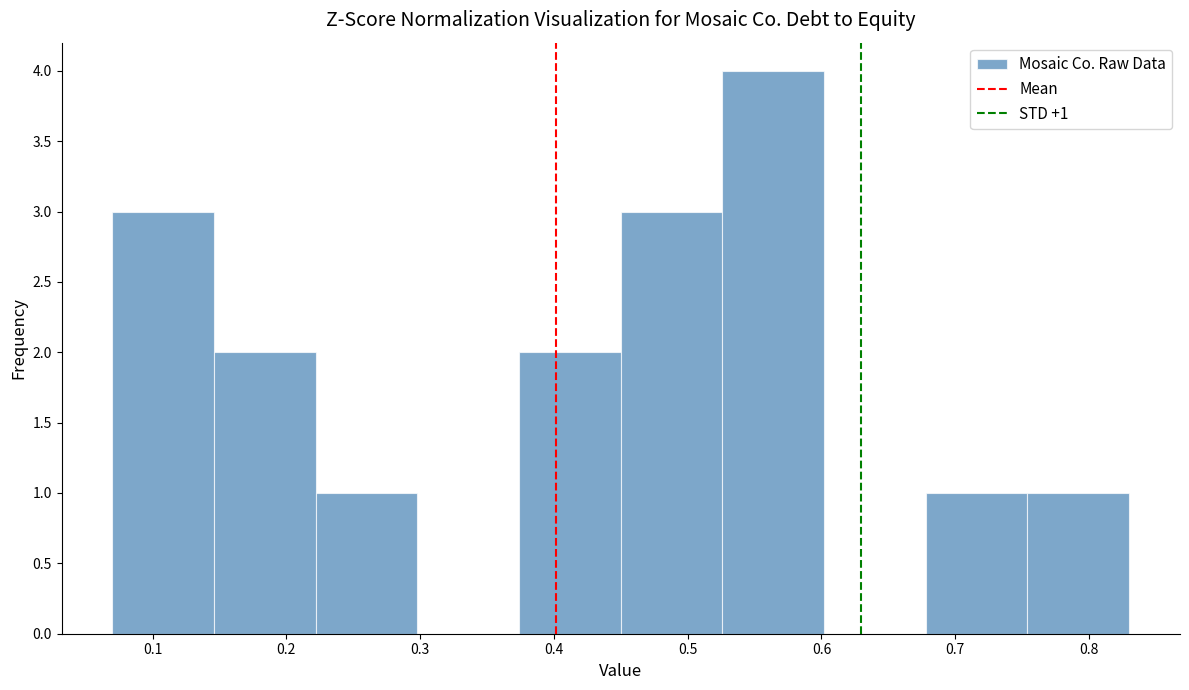

Which range on the x-axis has the tallest bar?

0.526 to 0.602